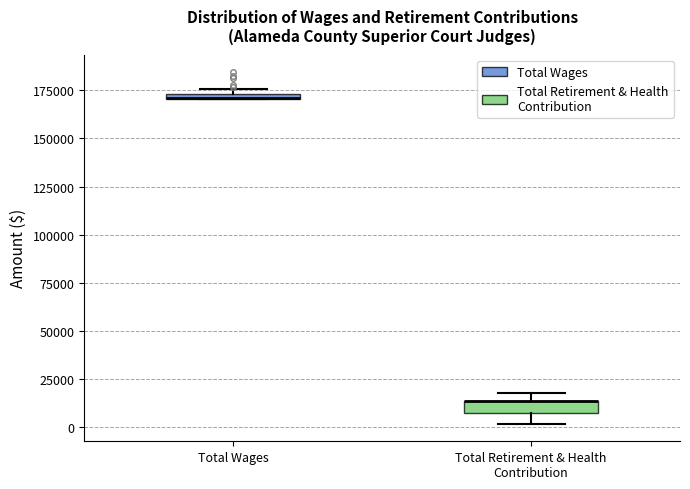

Where is the lower edge of the box for Total Retirement & Health Contribution on the y-axis? The values are not printed on the chart, so give them approximately, as read against the axis.

5000